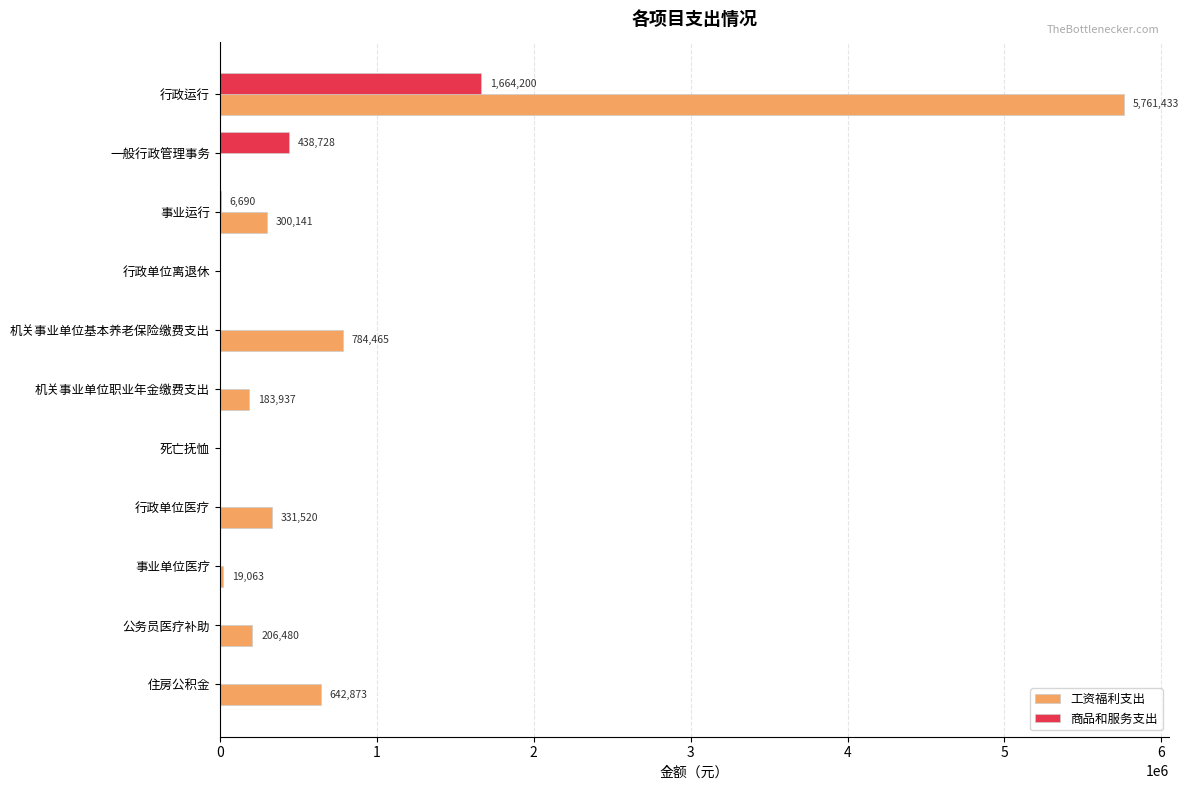

True or false: 商品和服务支出 has a value of 438727.6 at 一般行政管理事务.

True